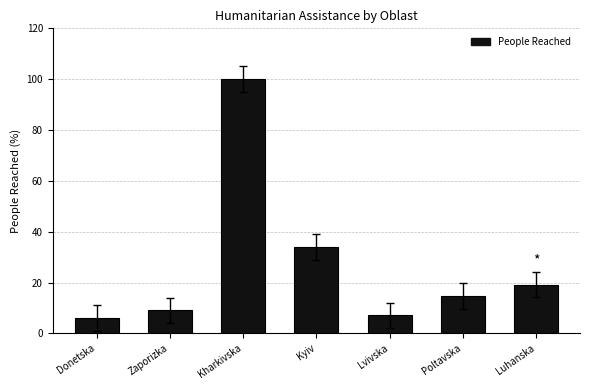

Which has a higher value, Lvivska or Poltavska?

Poltavska